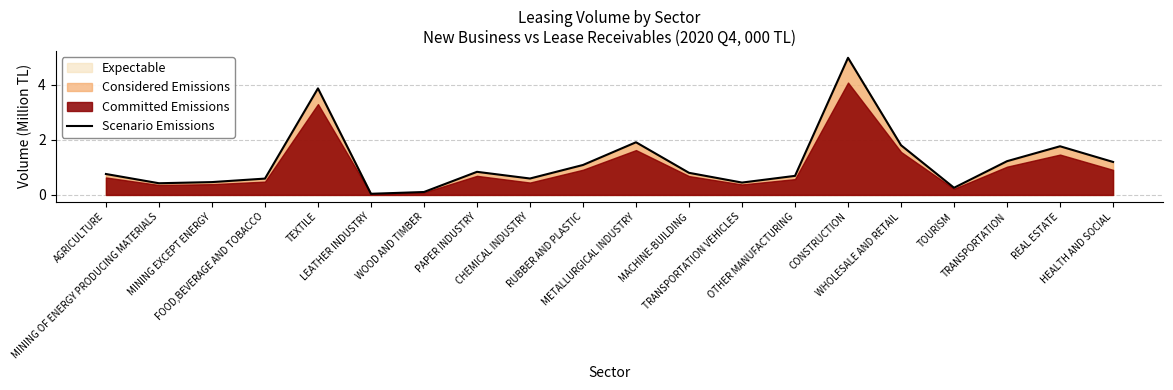

How many lines are shown in the chart?

1